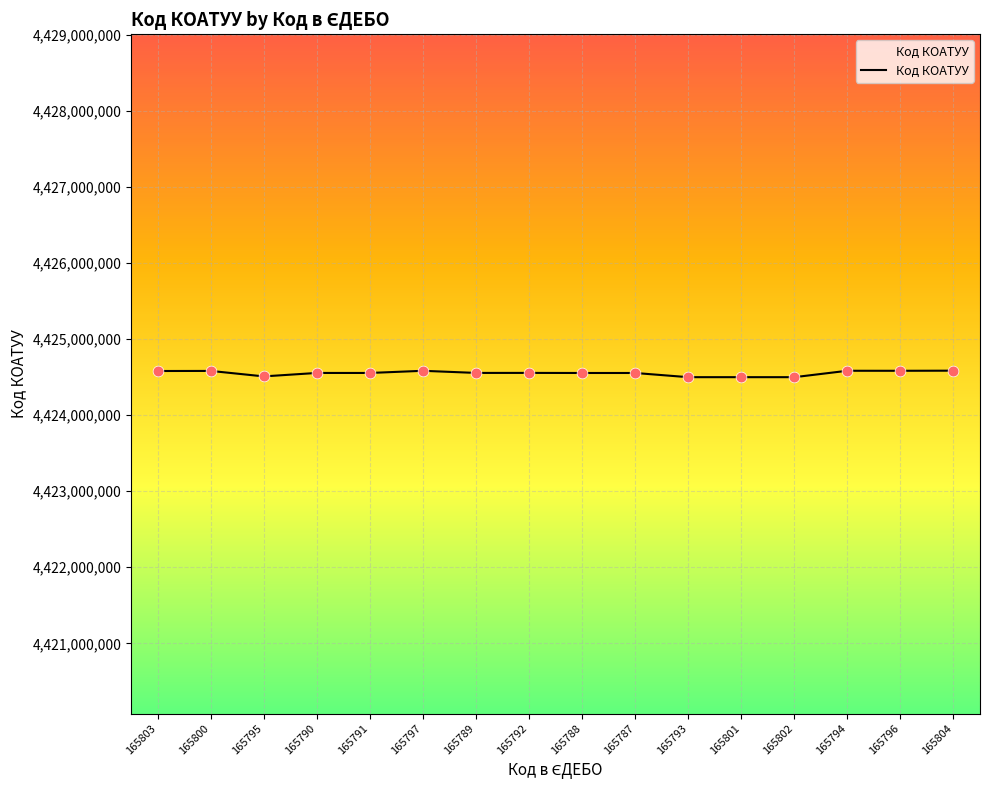

What is the ratio of the value at 165804 to the value at 165793?

1.0